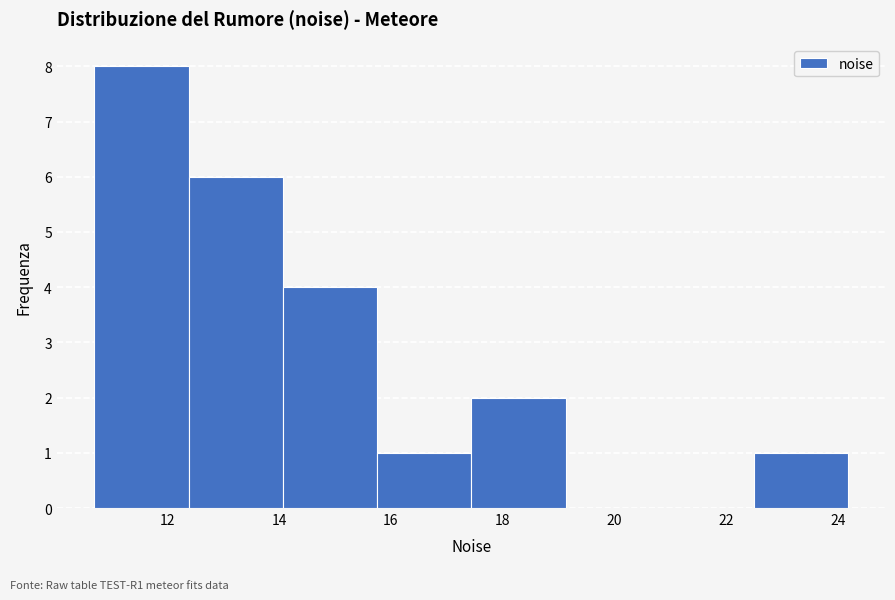

Reading left to right, transcribe this chart: for each bar, give the range it covers on the x-axis and its height. Neither the bar edges nor the heights are printed on the chart, so give them approximately, as read against the axes.

10.6 to 12.4: 8
12.4 to 14.0: 6
14.0 to 15.8: 4
15.8 to 17.4: 1
17.4 to 19.2: 2
19.2 to 20.8: 0
20.8 to 22.6: 0
22.6 to 24.2: 1